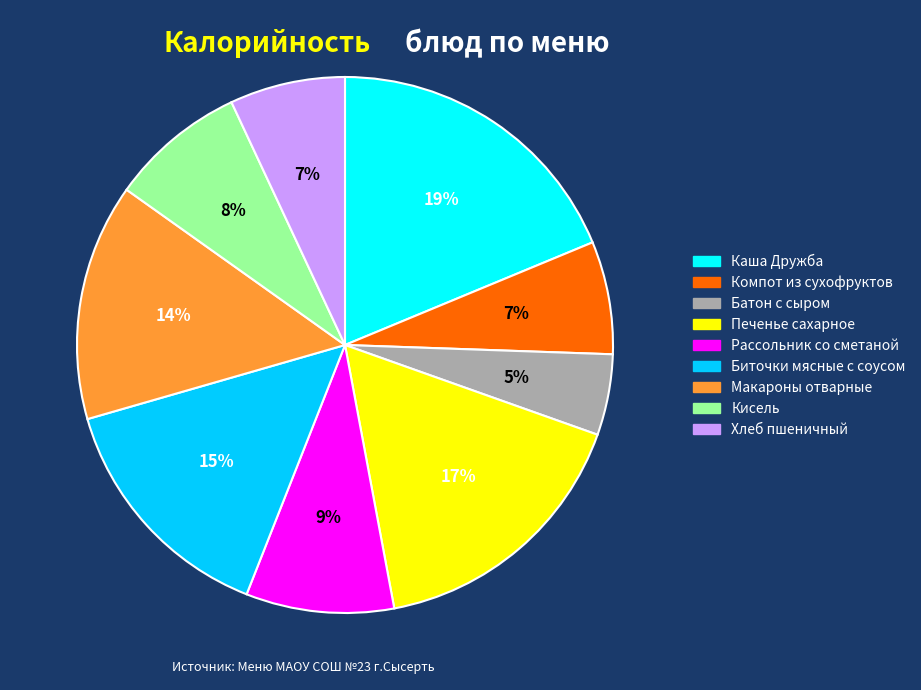

The Печенье сахарное slice represents 5% of the pie. True or false?

False